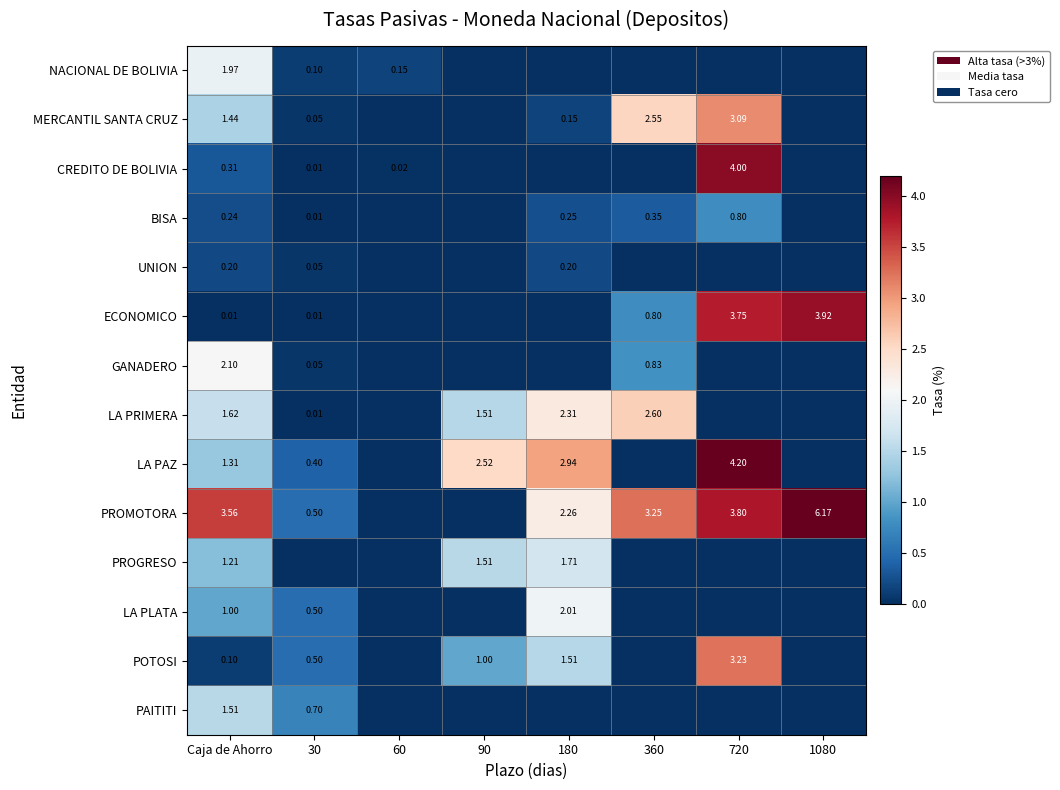

True or false: LA PLATA has a value of 0.6 at 360.

False